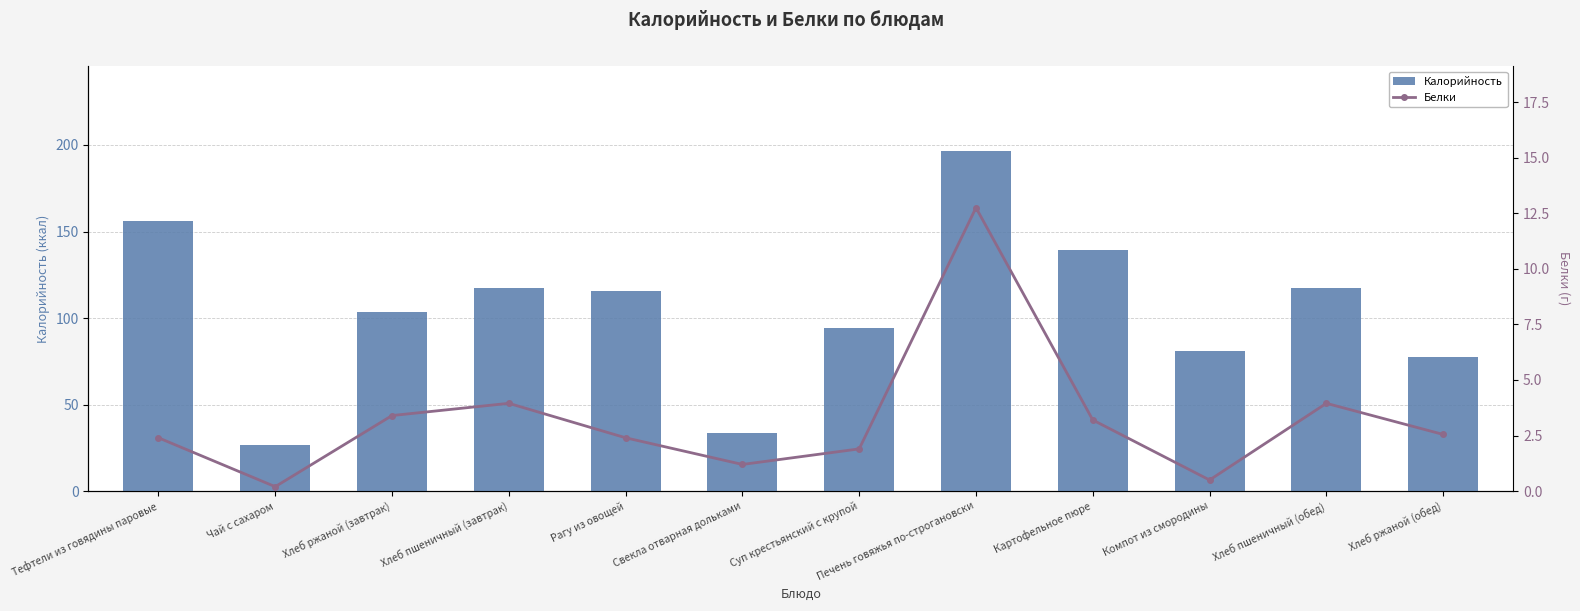

Which series has the largest range (max minus min)?

Калорийность